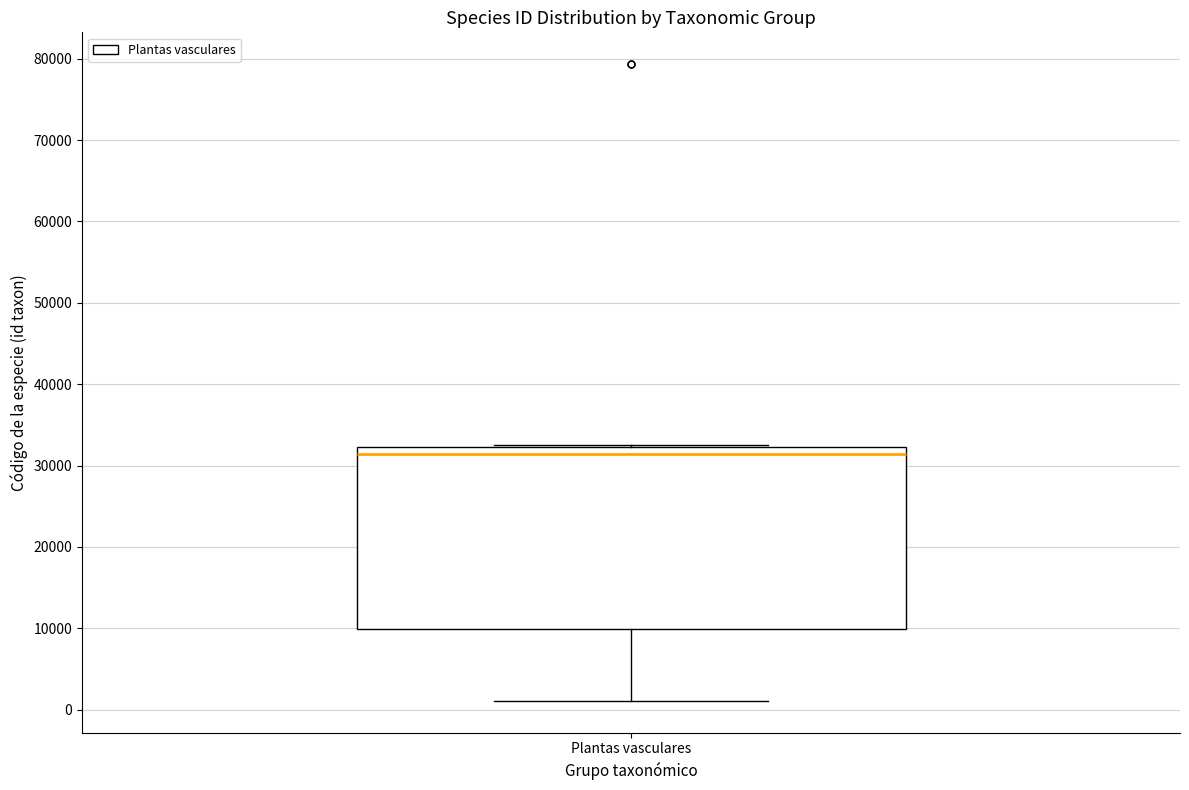

Transcribe this box plot: give where the median line is, the range the box spans, and where the two whiskers end, as read against the y-axis. The values are not printed on the chart, so give them approximately, as read against the axis.

median 31000, box 10000 to 32000, whiskers 1000 to 33000